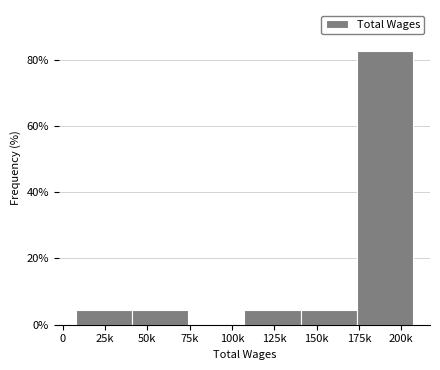

Reading right to left, list all the values displayed in this chart.

200k=82.6	150k=4.3	125k=4.3	100k=0.0	50k=4.3	25k=4.3